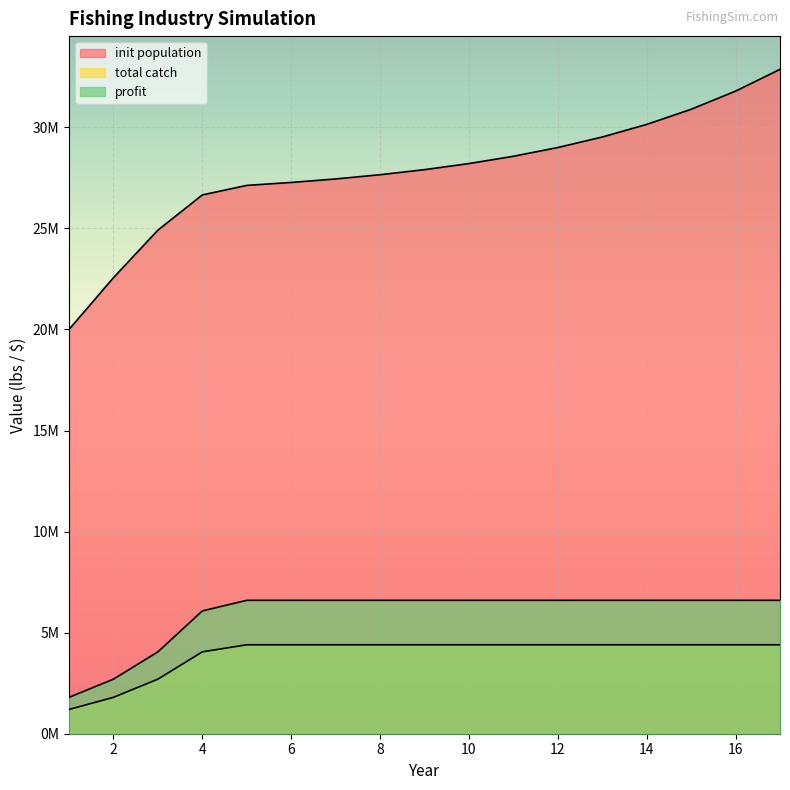

Between 12 and 13, which series saw the biggest shift?

init population